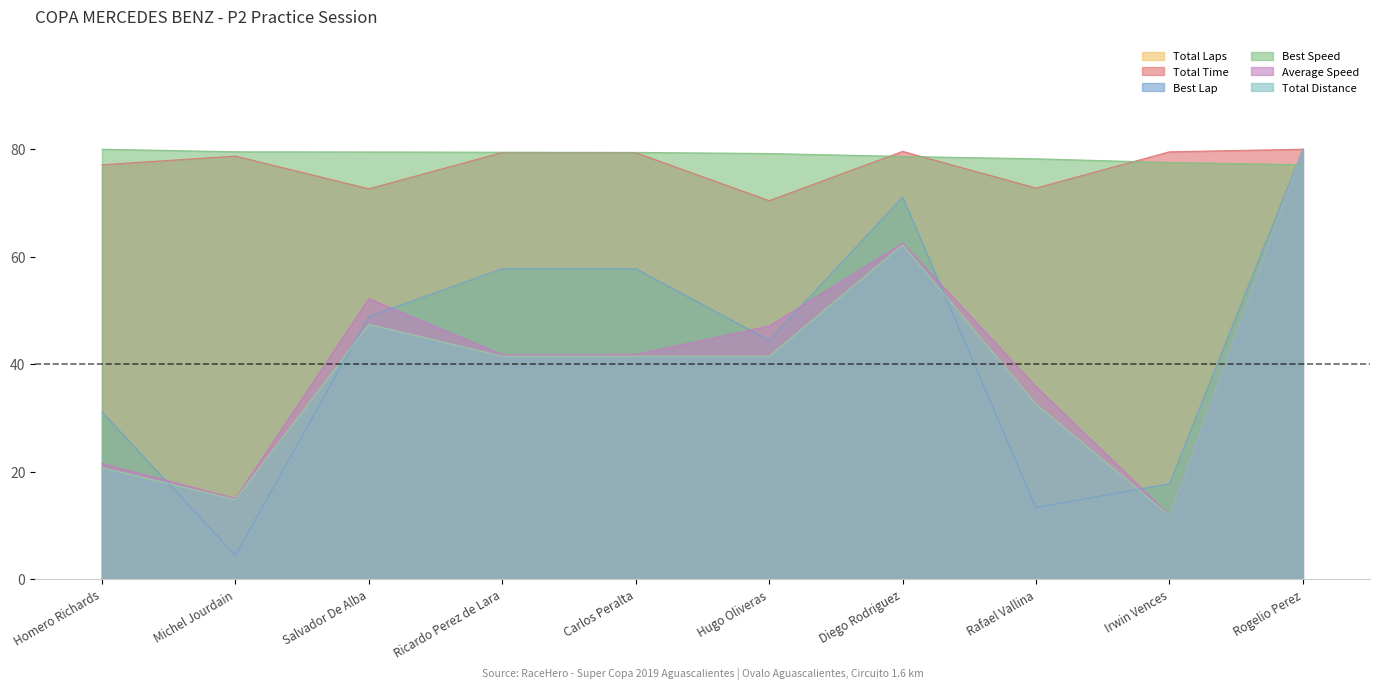

What is the difference between the maximum and minimum values in the Total Distance series?

68.1